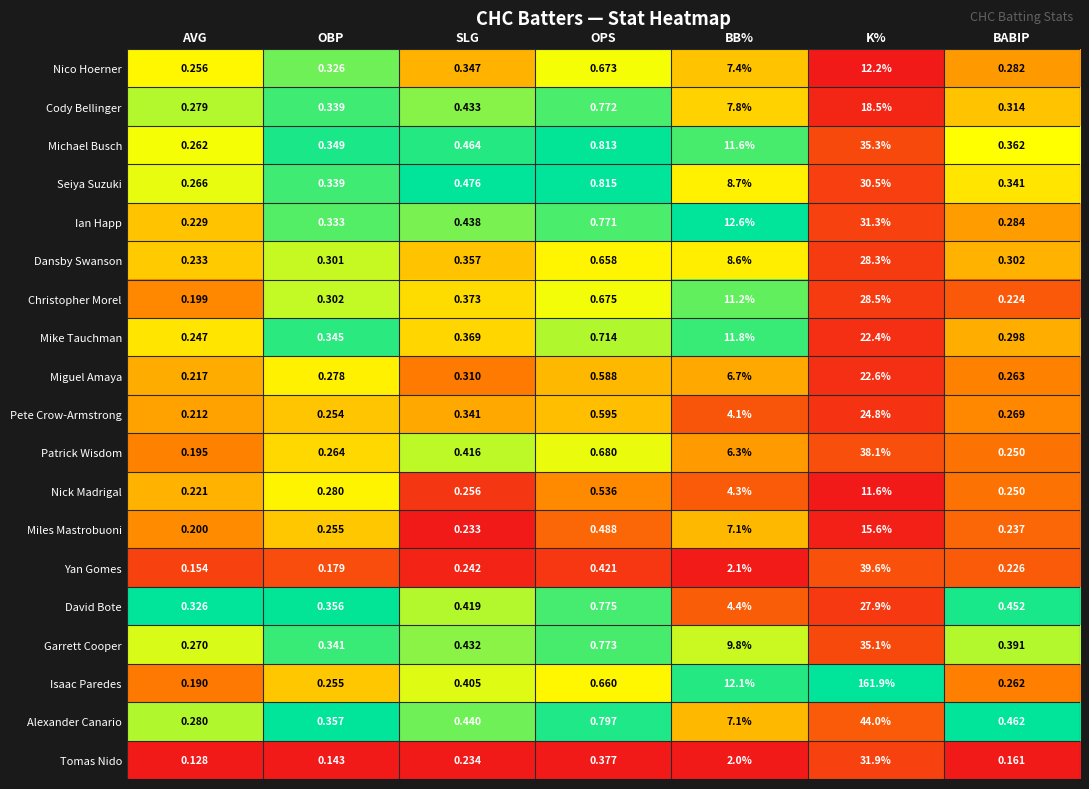

Which series changed the most between SLG and OPS?

Alexander Canario